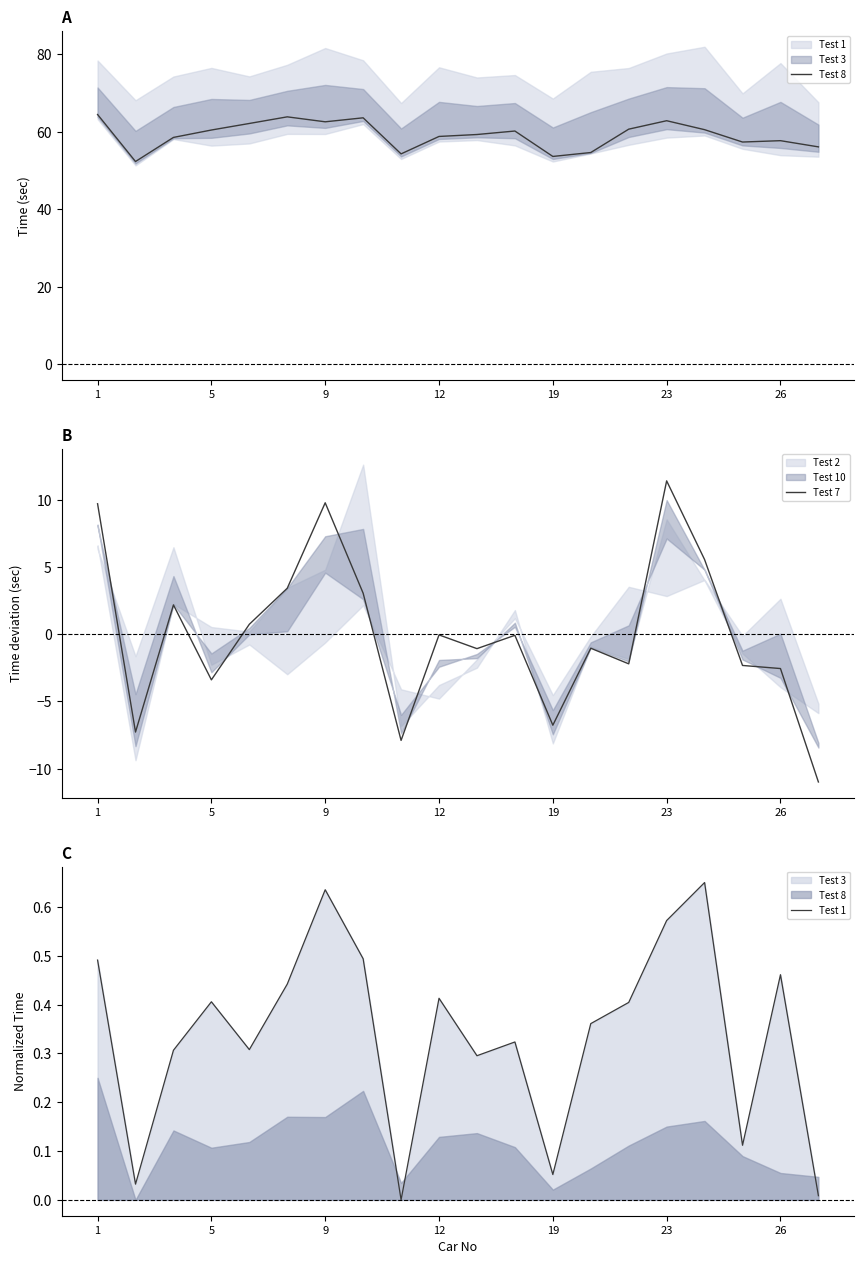

How many data points in Test 7 are above 0?

8